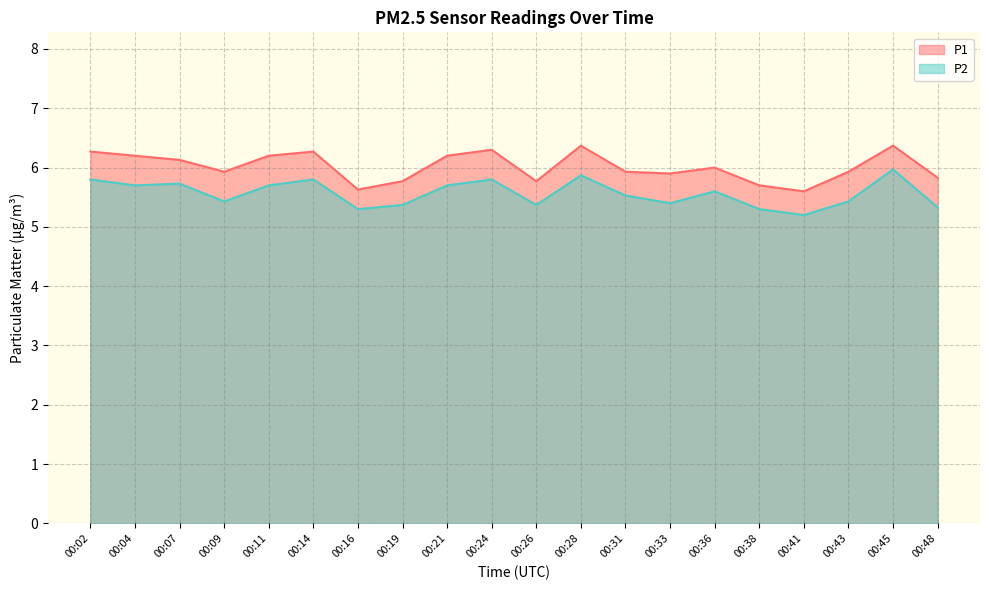

What is the sum of all P2 values?

111.3